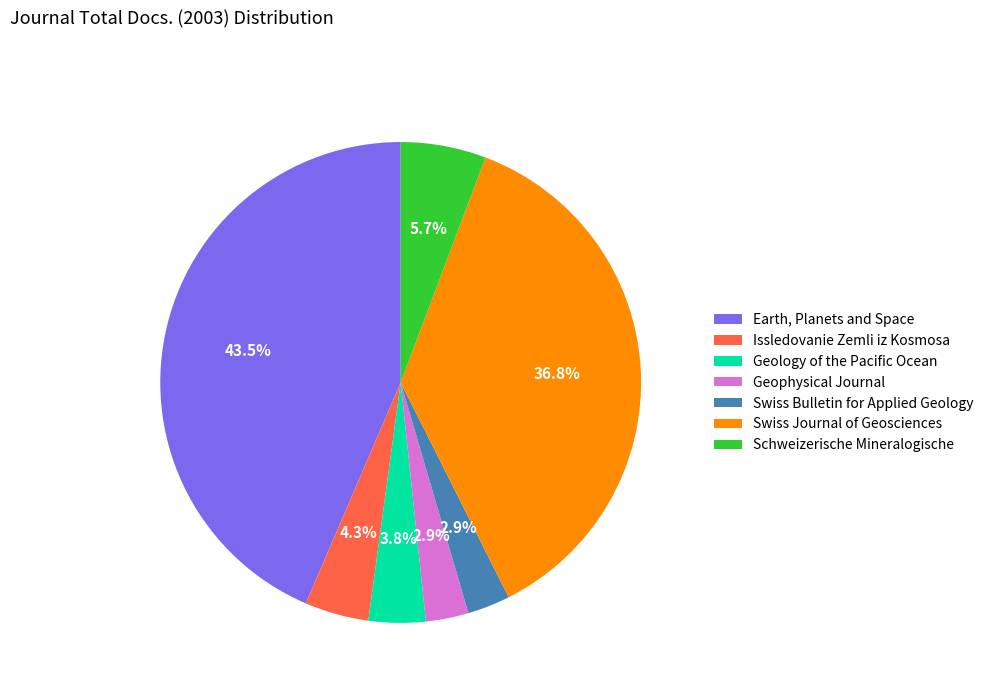

How many segments does this pie chart have?

7